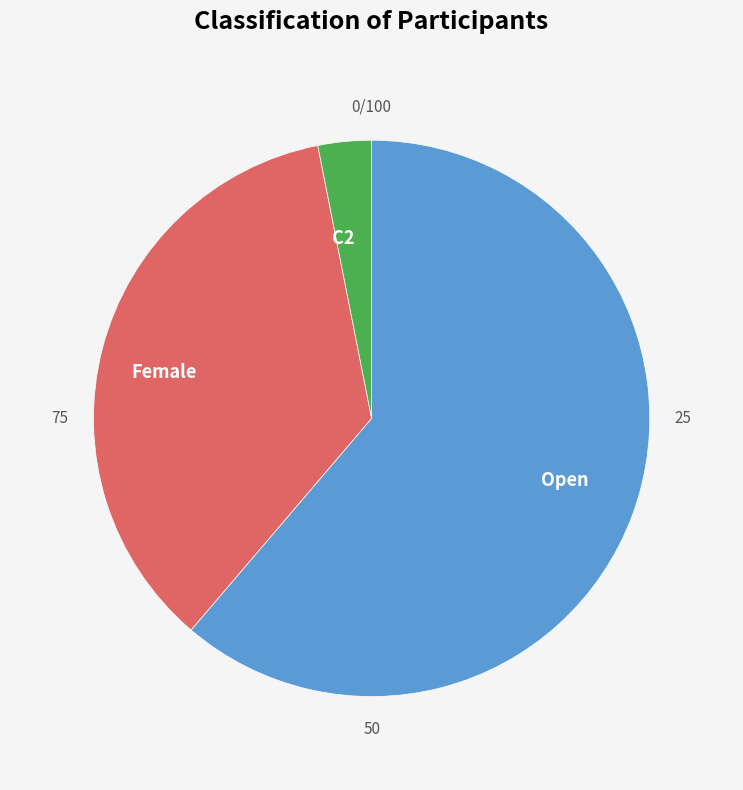

Between C2 and Female, which is larger?

Female